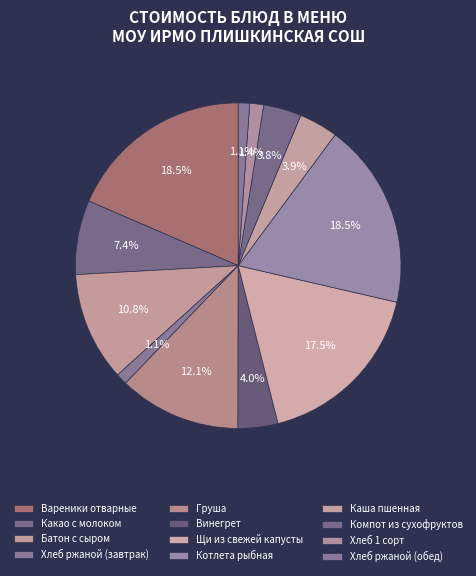

Which has a higher value, Батон с сыром or Компот из сухофруктов?

Батон с сыром